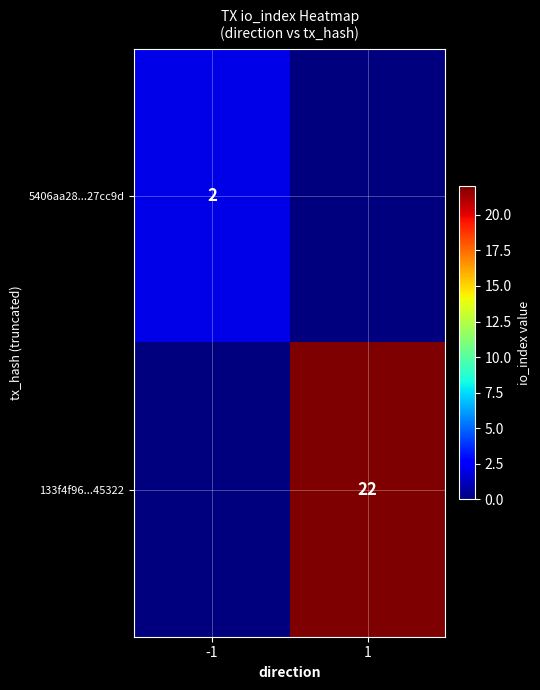

Is it true that 5406aa28...27cc9d equals 2 at -1?

True